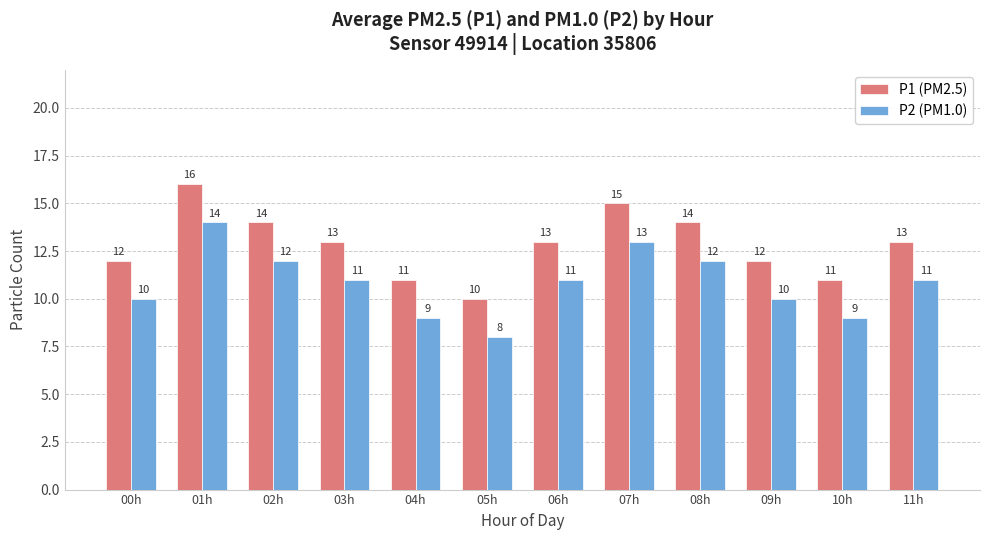

Reading right to left, list all the values displayed in this chart.

P1 (PM2.5): 11h=13	10h=11	09h=12	08h=14	07h=15	06h=13	05h=10	04h=11	03h=13	02h=14	01h=16	00h=12
P2 (PM1.0): 11h=11	10h=9	09h=10	08h=12	07h=13	06h=11	05h=8	04h=9	03h=11	02h=12	01h=14	00h=10